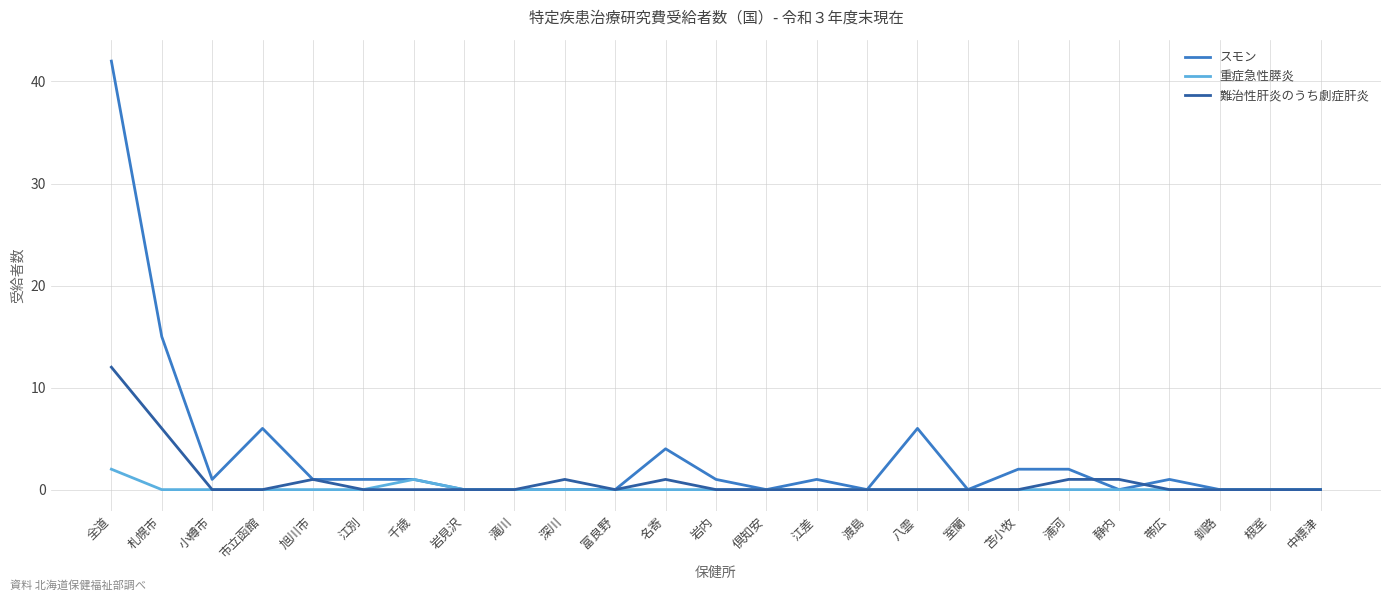

Rank the series by their maximum value, from lowest to highest.

重症急性膵炎, 難治性肝炎のうち劇症肝炎, スモン